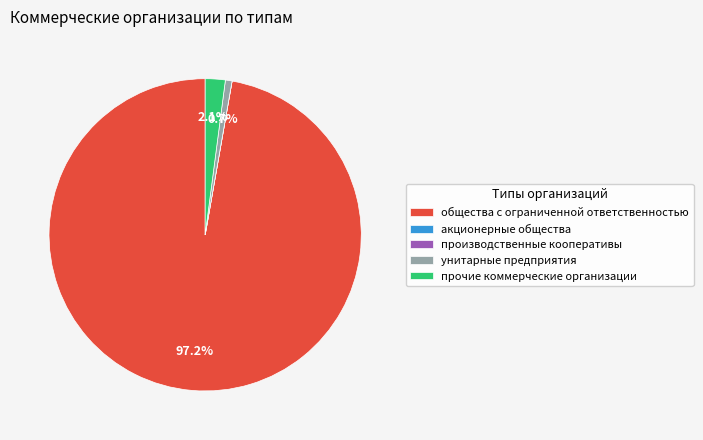

What is the ratio of the value at унитарные предприятия to the value at прочие коммерческие организации?

0.3